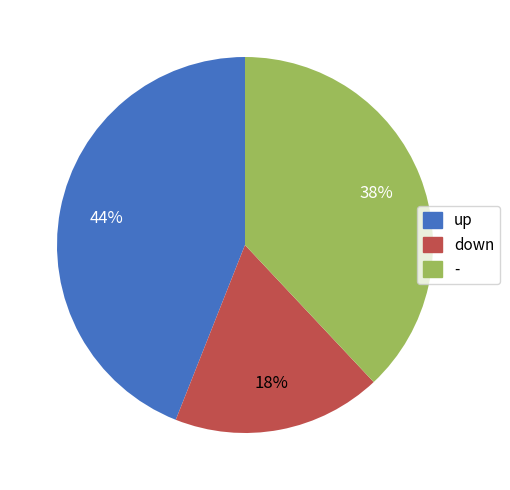

True or false: down accounts for 18% of the total.

True